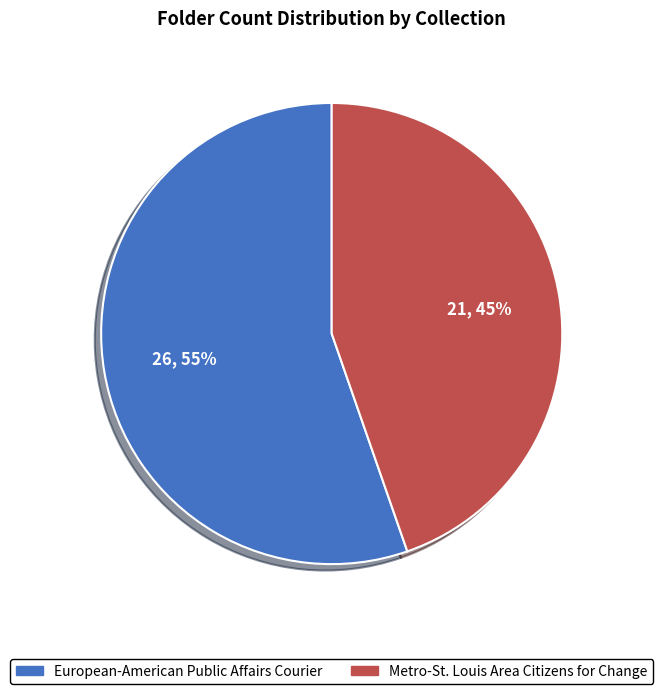

Count the number of slices in the pie.

2